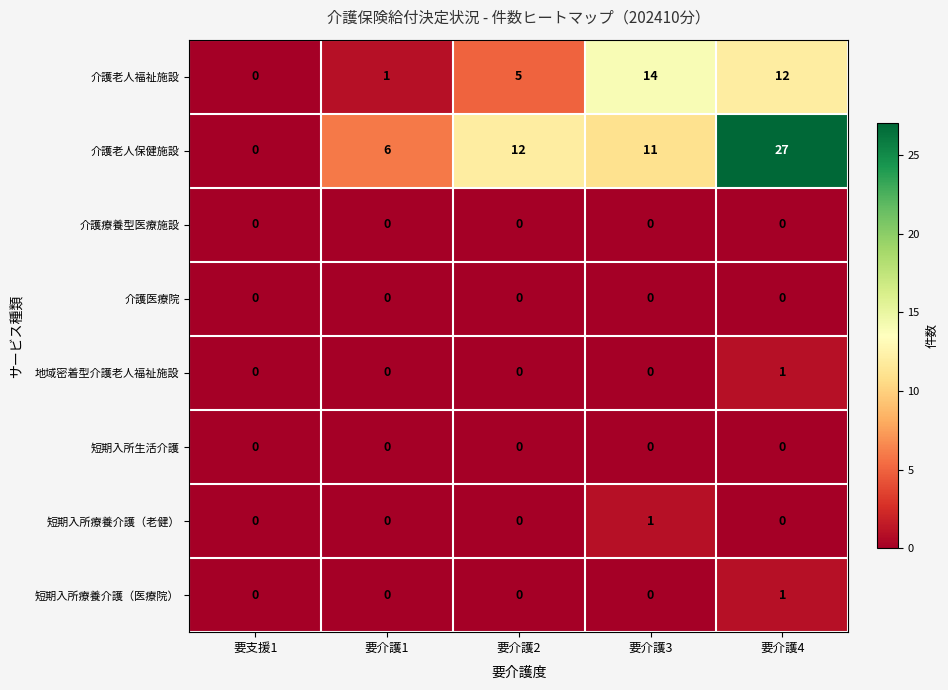

Which series has the widest spread of values?

介護老人保健施設